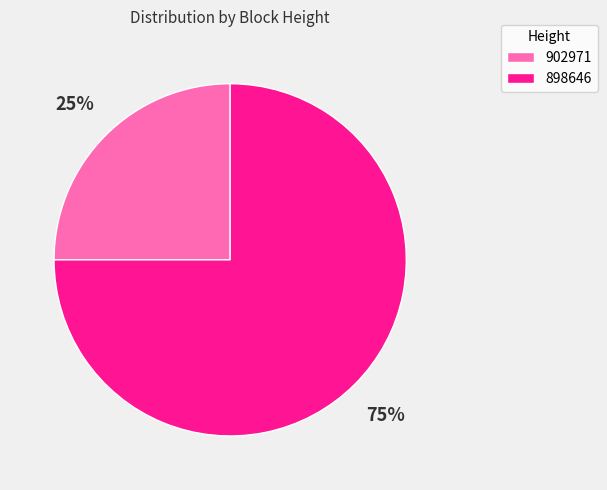

Which category has the biggest portion of the pie?

898646